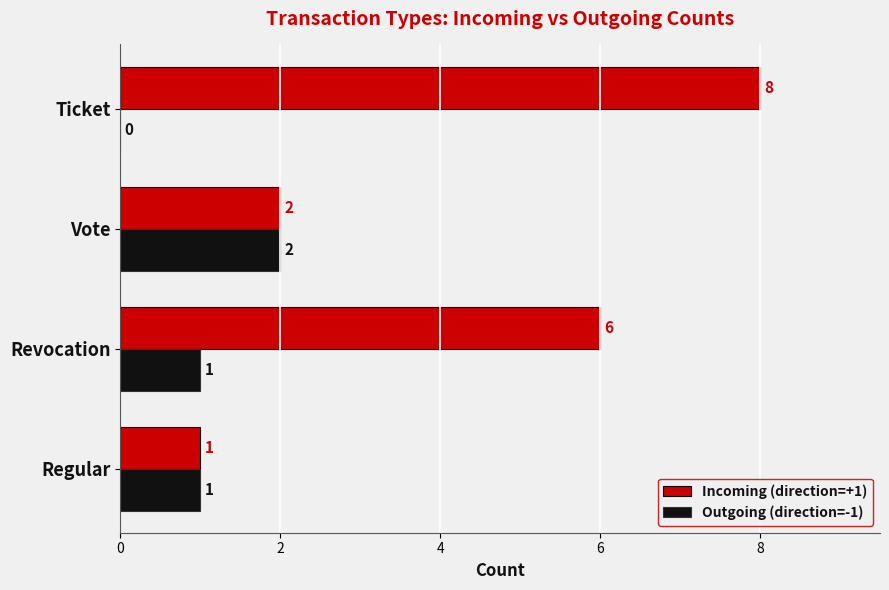

What is the total value across all series at Ticket?

8